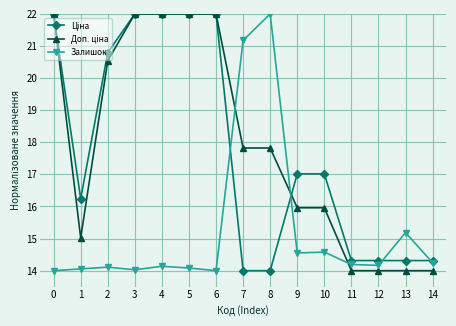

What is the value of the Залишок point at the 8th from the left?

21.2